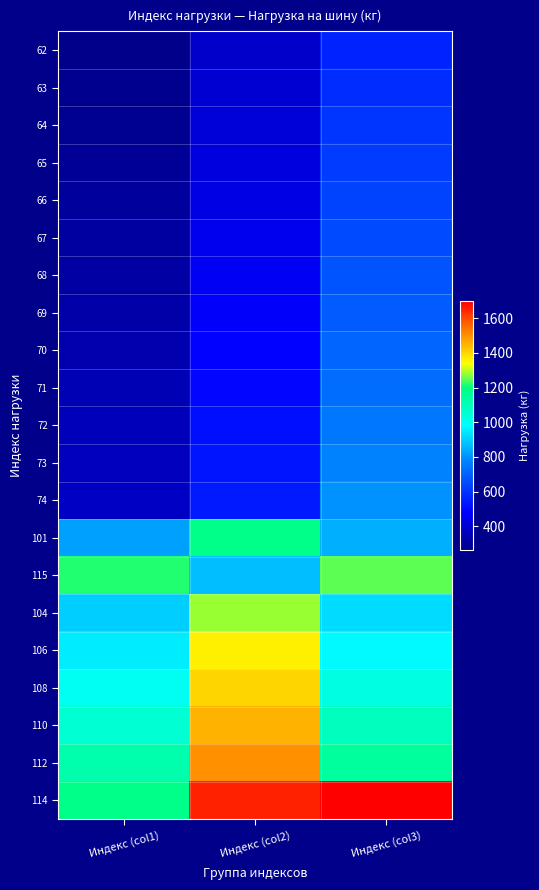

How many data points does each series have?

3